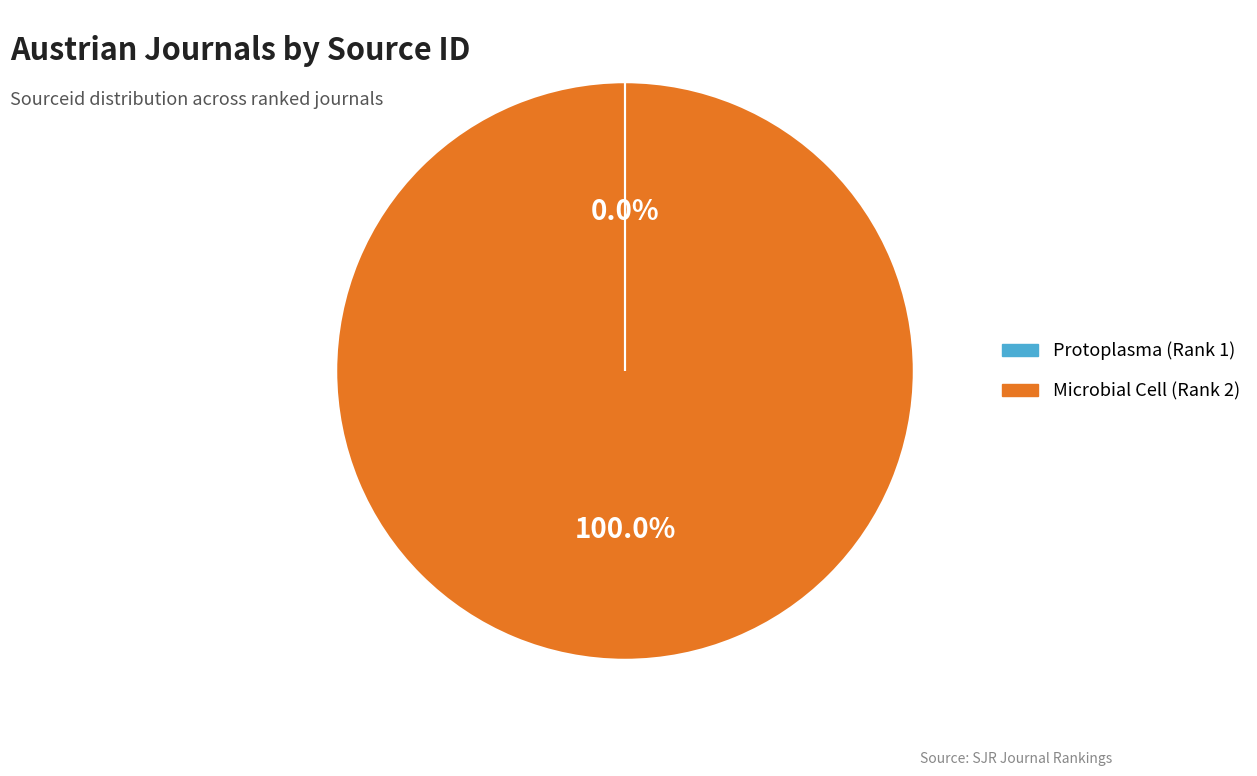

Which category accounts for the majority?

Microbial Cell (Rank 2)